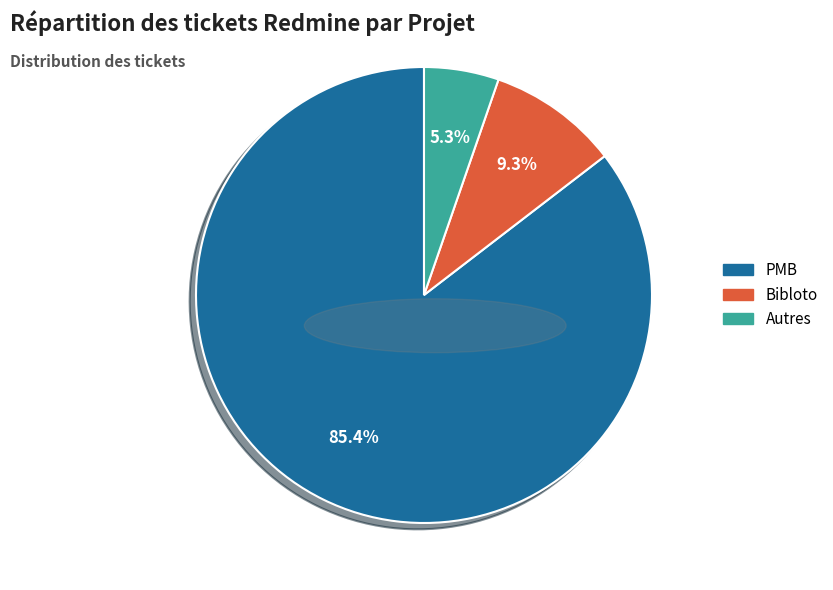

To the nearest percent, what percentage of the pie is PMB?

85%